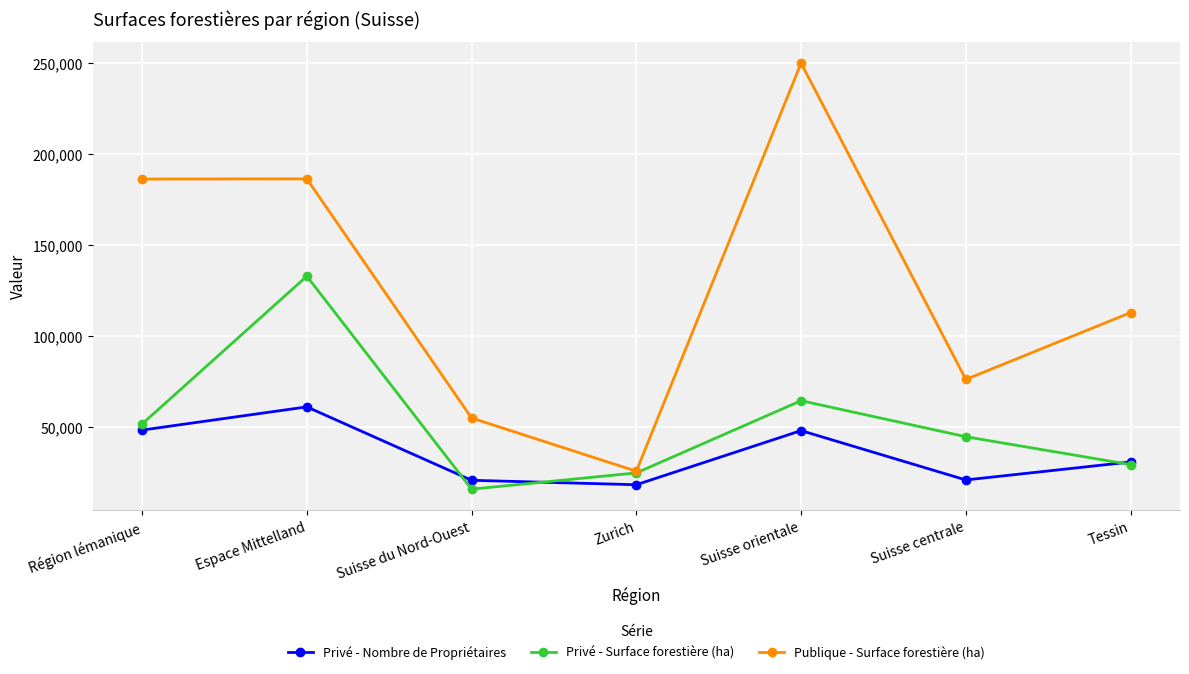

The Publique - Surface forestière (ha) series shows 74018 at Région lémanique. True or false?

False